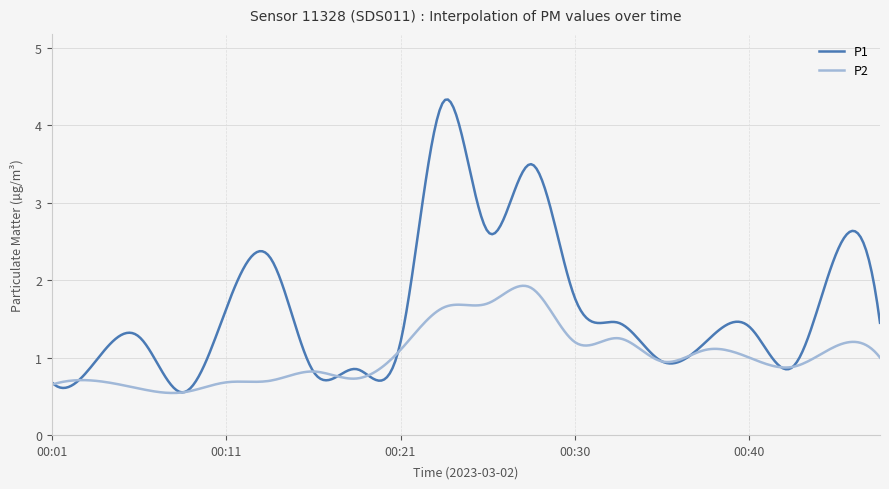

Which series has the largest total across all categories?

P1